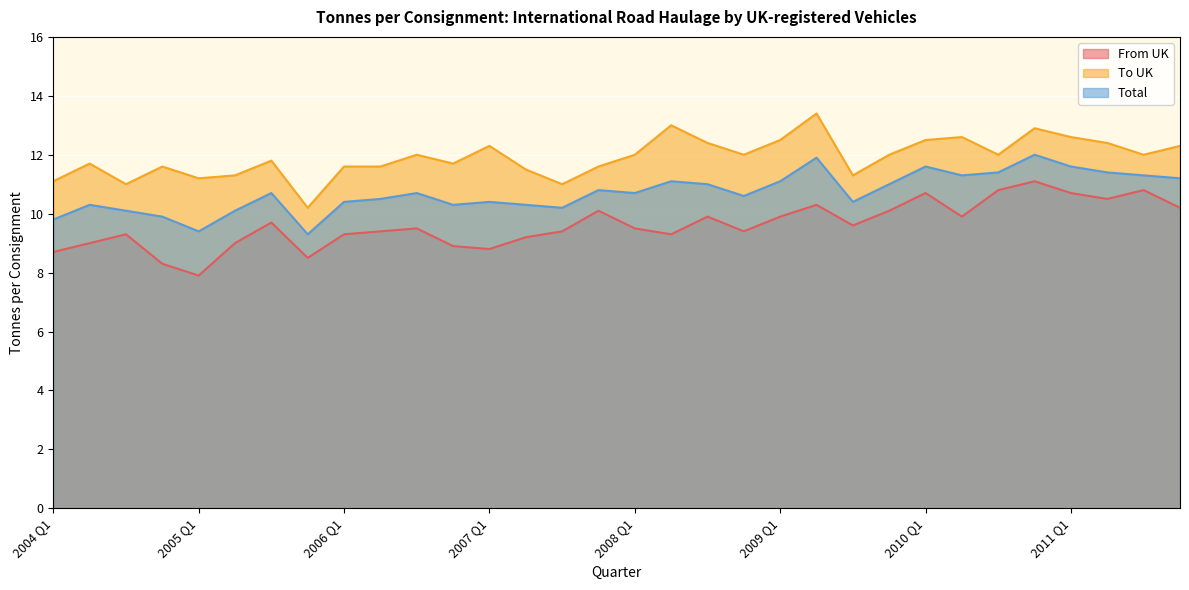

Reading right to left, transcribe all the data shown in this chart.

From UK: 2011 Q4=10.2	2011 Q3=10.8	2011 Q2=10.5	2011 Q1=10.7	2010 Q4=11.1	2010 Q3=10.8	2010 Q2=9.9	2010 Q1=10.7	2009 Q4=10.1	2009 Q3=9.6	2009 Q2=10.3	2009 Q1=9.9	2008 Q4=9.4	2008 Q3=9.9	2008 Q2=9.3	2008 Q1=9.5	2007 Q4=10.1	2007 Q3=9.4	2007 Q2=9.2	2007 Q1=8.8	2006 Q4=8.9	2006 Q3=9.5	2006 Q2=9.4	2006 Q1=9.3	2005 Q4=8.5	2005 Q3=9.7	2005 Q2=9.0	2005 Q1=7.9	2004 Q4=8.3	2004 Q3=9.3	2004 Q2=9.0	2004 Q1=8.7
To UK: 2011 Q4=12.3	2011 Q3=12.0	2011 Q2=12.4	2011 Q1=12.6	2010 Q4=12.9	2010 Q3=12.0	2010 Q2=12.6	2010 Q1=12.5	2009 Q4=12.0	2009 Q3=11.3	2009 Q2=13.4	2009 Q1=12.5	2008 Q4=12.0	2008 Q3=12.4	2008 Q2=13.0	2008 Q1=12.0	2007 Q4=11.6	2007 Q3=11.0	2007 Q2=11.5	2007 Q1=12.3	2006 Q4=11.7	2006 Q3=12.0	2006 Q2=11.6	2006 Q1=11.6	2005 Q4=10.2	2005 Q3=11.8	2005 Q2=11.3	2005 Q1=11.2	2004 Q4=11.6	2004 Q3=11.0	2004 Q2=11.7	2004 Q1=11.1
Total: 2011 Q4=11.2	2011 Q3=11.3	2011 Q2=11.4	2011 Q1=11.6	2010 Q4=12.0	2010 Q3=11.4	2010 Q2=11.3	2010 Q1=11.6	2009 Q4=11.0	2009 Q3=10.4	2009 Q2=11.9	2009 Q1=11.1	2008 Q4=10.6	2008 Q3=11.0	2008 Q2=11.1	2008 Q1=10.7	2007 Q4=10.8	2007 Q3=10.2	2007 Q2=10.3	2007 Q1=10.4	2006 Q4=10.3	2006 Q3=10.7	2006 Q2=10.5	2006 Q1=10.4	2005 Q4=9.3	2005 Q3=10.7	2005 Q2=10.1	2005 Q1=9.4	2004 Q4=9.9	2004 Q3=10.1	2004 Q2=10.3	2004 Q1=9.8